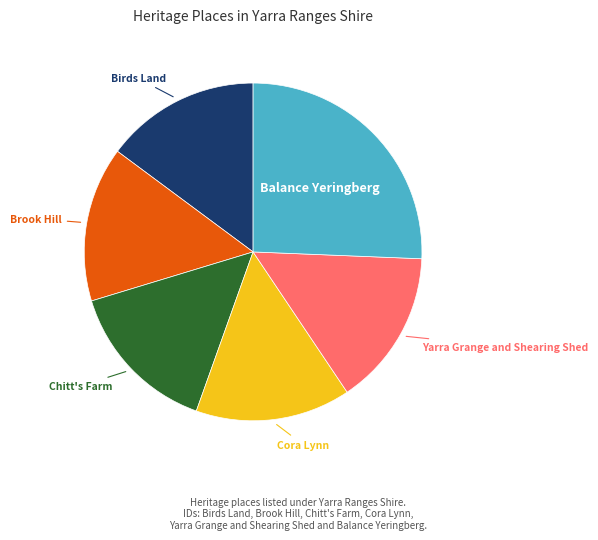

What is the ratio of the value at Yarra Grange and Shearing Shed to the value at Cora Lynn?

1.0